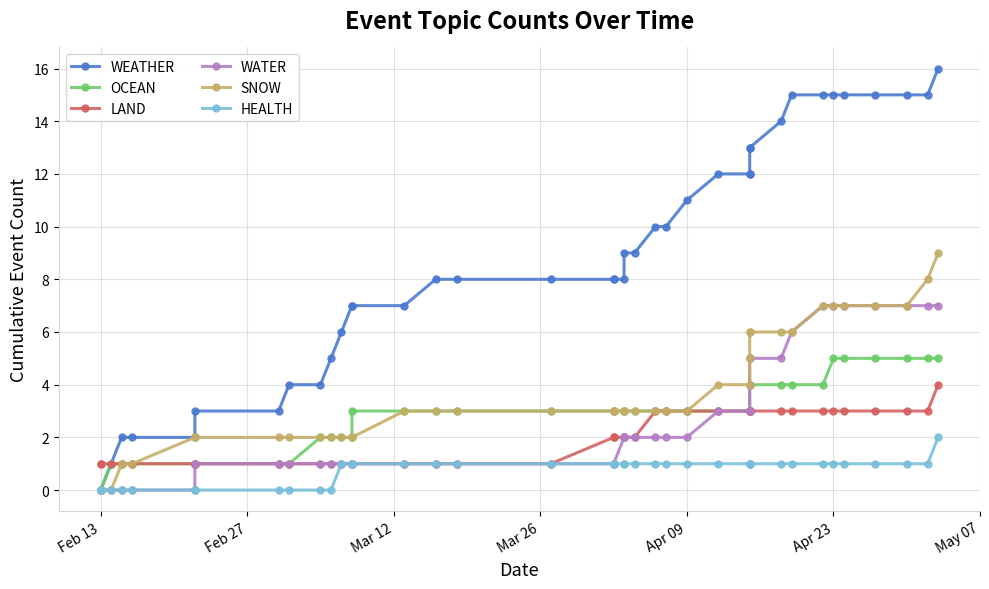

What is the value of the LAND point at the 14th from the left?

1